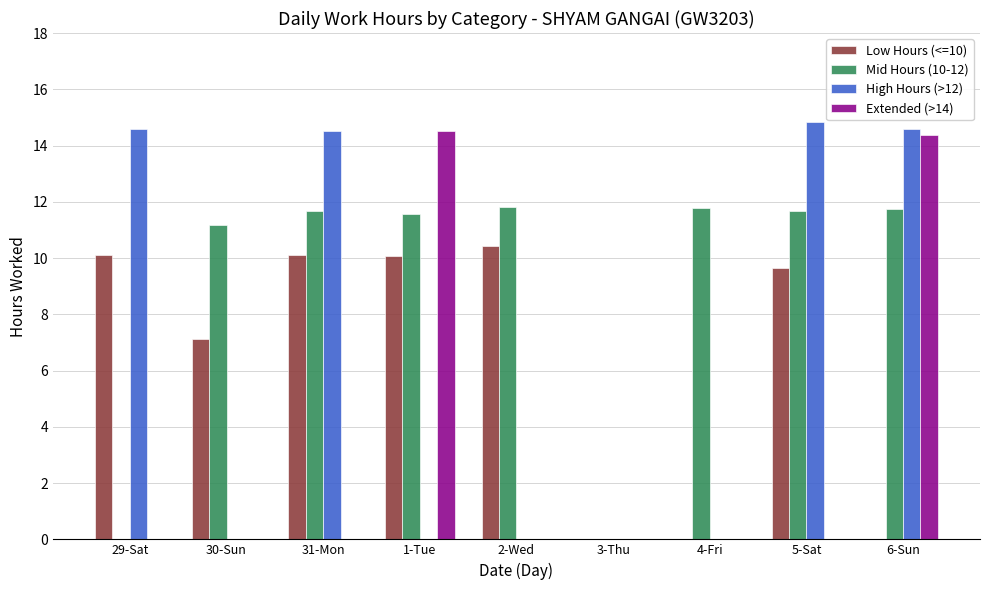

What is the sum of all Extended (>14) values?

28.9